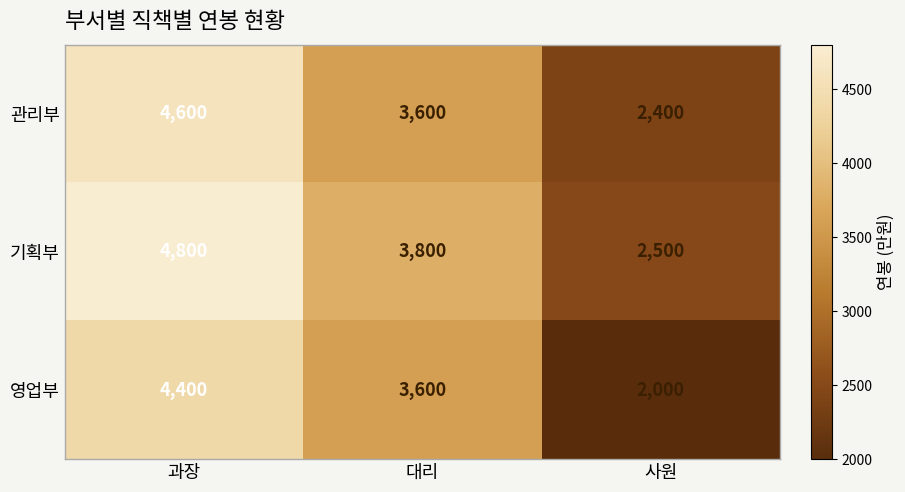

At which category is the sum across all series the highest?

과장